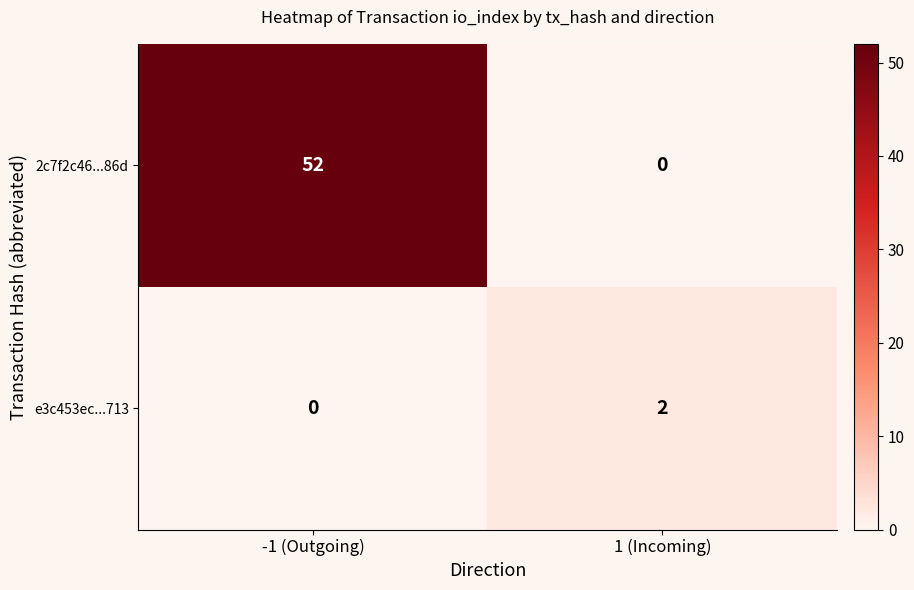

Which category has the lowest value in the 2c7f2c46...86d series?

1 (Incoming)